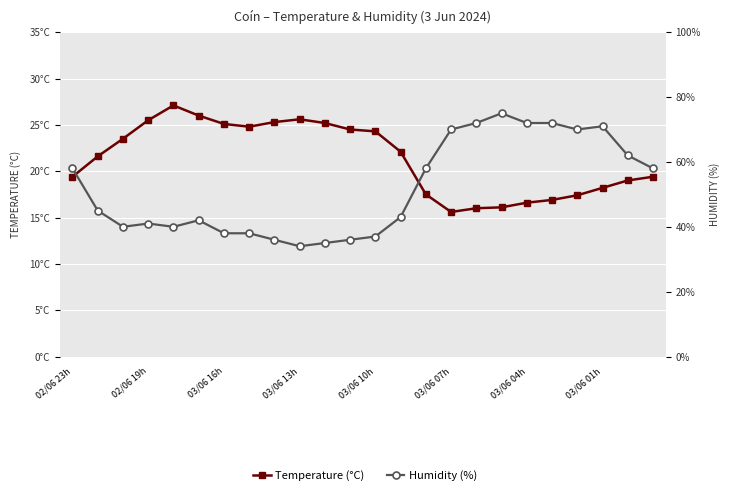

What are all the series names shown in the legend?

Temperature (°C), Humidity (%)